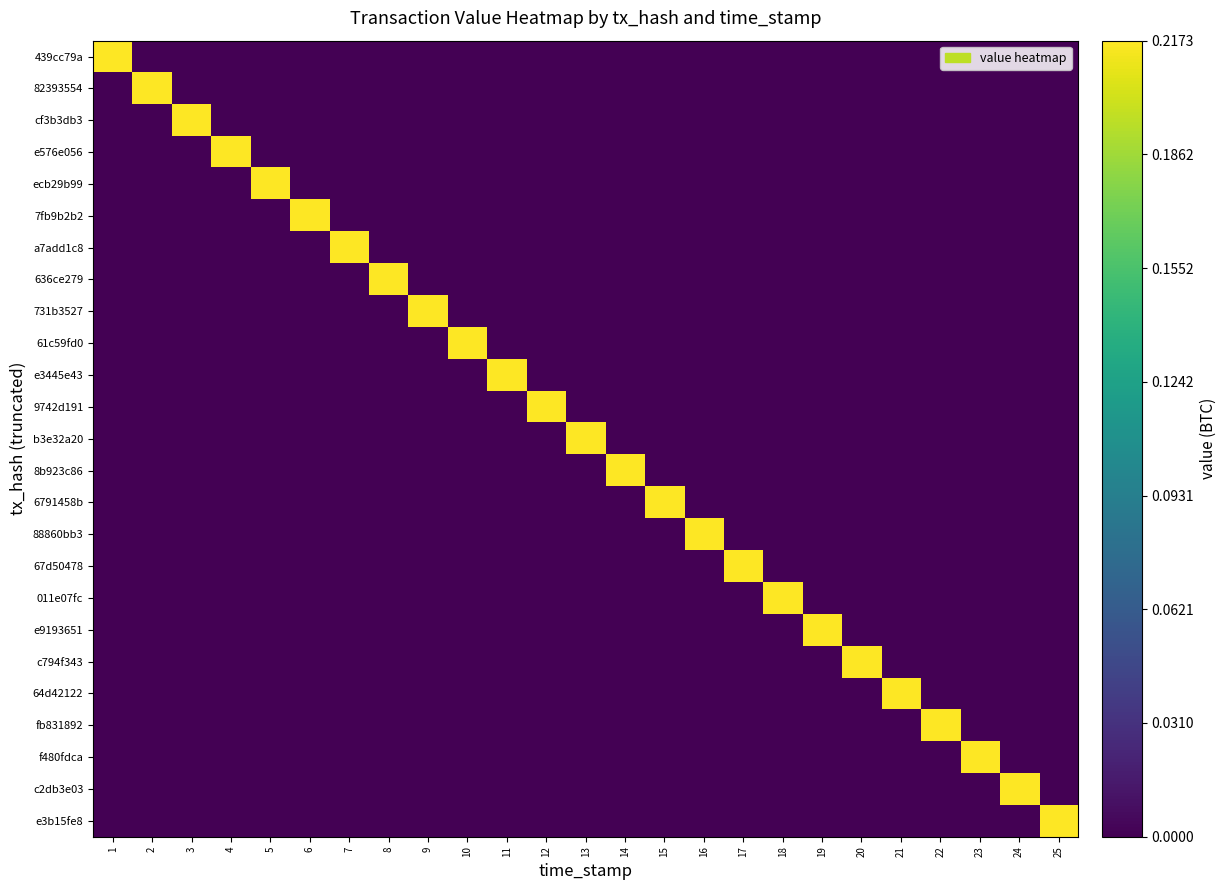

Reading left to right, list all the values displayed in this chart.

439cc79a: 1=0.2	2=0.0	3=0.0	4=0.0	5=0.0	6=0.0	7=0.0	8=0.0	9=0.0	10=0.0	11=0.0	12=0.0	13=0.0	14=0.0	15=0.0	16=0.0	17=0.0	18=0.0	19=0.0	20=0.0	21=0.0	22=0.0	23=0.0	24=0.0	25=0.0
82393554: 1=0.0	2=0.2	3=0.0	4=0.0	5=0.0	6=0.0	7=0.0	8=0.0	9=0.0	10=0.0	11=0.0	12=0.0	13=0.0	14=0.0	15=0.0	16=0.0	17=0.0	18=0.0	19=0.0	20=0.0	21=0.0	22=0.0	23=0.0	24=0.0	25=0.0
cf3b3db3: 1=0.0	2=0.0	3=0.2	4=0.0	5=0.0	6=0.0	7=0.0	8=0.0	9=0.0	10=0.0	11=0.0	12=0.0	13=0.0	14=0.0	15=0.0	16=0.0	17=0.0	18=0.0	19=0.0	20=0.0	21=0.0	22=0.0	23=0.0	24=0.0	25=0.0
e576e056: 1=0.0	2=0.0	3=0.0	4=0.2	5=0.0	6=0.0	7=0.0	8=0.0	9=0.0	10=0.0	11=0.0	12=0.0	13=0.0	14=0.0	15=0.0	16=0.0	17=0.0	18=0.0	19=0.0	20=0.0	21=0.0	22=0.0	23=0.0	24=0.0	25=0.0
ecb29b99: 1=0.0	2=0.0	3=0.0	4=0.0	5=0.2	6=0.0	7=0.0	8=0.0	9=0.0	10=0.0	11=0.0	12=0.0	13=0.0	14=0.0	15=0.0	16=0.0	17=0.0	18=0.0	19=0.0	20=0.0	21=0.0	22=0.0	23=0.0	24=0.0	25=0.0
7fb9b2b2: 1=0.0	2=0.0	3=0.0	4=0.0	5=0.0	6=0.2	7=0.0	8=0.0	9=0.0	10=0.0	11=0.0	12=0.0	13=0.0	14=0.0	15=0.0	16=0.0	17=0.0	18=0.0	19=0.0	20=0.0	21=0.0	22=0.0	23=0.0	24=0.0	25=0.0
a7add1c8: 1=0.0	2=0.0	3=0.0	4=0.0	5=0.0	6=0.0	7=0.2	8=0.0	9=0.0	10=0.0	11=0.0	12=0.0	13=0.0	14=0.0	15=0.0	16=0.0	17=0.0	18=0.0	19=0.0	20=0.0	21=0.0	22=0.0	23=0.0	24=0.0	25=0.0
636ce279: 1=0.0	2=0.0	3=0.0	4=0.0	5=0.0	6=0.0	7=0.0	8=0.2	9=0.0	10=0.0	11=0.0	12=0.0	13=0.0	14=0.0	15=0.0	16=0.0	17=0.0	18=0.0	19=0.0	20=0.0	21=0.0	22=0.0	23=0.0	24=0.0	25=0.0
731b3527: 1=0.0	2=0.0	3=0.0	4=0.0	5=0.0	6=0.0	7=0.0	8=0.0	9=0.2	10=0.0	11=0.0	12=0.0	13=0.0	14=0.0	15=0.0	16=0.0	17=0.0	18=0.0	19=0.0	20=0.0	21=0.0	22=0.0	23=0.0	24=0.0	25=0.0
61c59fd0: 1=0.0	2=0.0	3=0.0	4=0.0	5=0.0	6=0.0	7=0.0	8=0.0	9=0.0	10=0.2	11=0.0	12=0.0	13=0.0	14=0.0	15=0.0	16=0.0	17=0.0	18=0.0	19=0.0	20=0.0	21=0.0	22=0.0	23=0.0	24=0.0	25=0.0
e3445e43: 1=0.0	2=0.0	3=0.0	4=0.0	5=0.0	6=0.0	7=0.0	8=0.0	9=0.0	10=0.0	11=0.2	12=0.0	13=0.0	14=0.0	15=0.0	16=0.0	17=0.0	18=0.0	19=0.0	20=0.0	21=0.0	22=0.0	23=0.0	24=0.0	25=0.0
9742d191: 1=0.0	2=0.0	3=0.0	4=0.0	5=0.0	6=0.0	7=0.0	8=0.0	9=0.0	10=0.0	11=0.0	12=0.2	13=0.0	14=0.0	15=0.0	16=0.0	17=0.0	18=0.0	19=0.0	20=0.0	21=0.0	22=0.0	23=0.0	24=0.0	25=0.0
b3e32a20: 1=0.0	2=0.0	3=0.0	4=0.0	5=0.0	6=0.0	7=0.0	8=0.0	9=0.0	10=0.0	11=0.0	12=0.0	13=0.2	14=0.0	15=0.0	16=0.0	17=0.0	18=0.0	19=0.0	20=0.0	21=0.0	22=0.0	23=0.0	24=0.0	25=0.0
8b923c86: 1=0.0	2=0.0	3=0.0	4=0.0	5=0.0	6=0.0	7=0.0	8=0.0	9=0.0	10=0.0	11=0.0	12=0.0	13=0.0	14=0.2	15=0.0	16=0.0	17=0.0	18=0.0	19=0.0	20=0.0	21=0.0	22=0.0	23=0.0	24=0.0	25=0.0
6791458b: 1=0.0	2=0.0	3=0.0	4=0.0	5=0.0	6=0.0	7=0.0	8=0.0	9=0.0	10=0.0	11=0.0	12=0.0	13=0.0	14=0.0	15=0.2	16=0.0	17=0.0	18=0.0	19=0.0	20=0.0	21=0.0	22=0.0	23=0.0	24=0.0	25=0.0
88860bb3: 1=0.0	2=0.0	3=0.0	4=0.0	5=0.0	6=0.0	7=0.0	8=0.0	9=0.0	10=0.0	11=0.0	12=0.0	13=0.0	14=0.0	15=0.0	16=0.2	17=0.0	18=0.0	19=0.0	20=0.0	21=0.0	22=0.0	23=0.0	24=0.0	25=0.0
67d50478: 1=0.0	2=0.0	3=0.0	4=0.0	5=0.0	6=0.0	7=0.0	8=0.0	9=0.0	10=0.0	11=0.0	12=0.0	13=0.0	14=0.0	15=0.0	16=0.0	17=0.2	18=0.0	19=0.0	20=0.0	21=0.0	22=0.0	23=0.0	24=0.0	25=0.0
011e07fc: 1=0.0	2=0.0	3=0.0	4=0.0	5=0.0	6=0.0	7=0.0	8=0.0	9=0.0	10=0.0	11=0.0	12=0.0	13=0.0	14=0.0	15=0.0	16=0.0	17=0.0	18=0.2	19=0.0	20=0.0	21=0.0	22=0.0	23=0.0	24=0.0	25=0.0
e9193651: 1=0.0	2=0.0	3=0.0	4=0.0	5=0.0	6=0.0	7=0.0	8=0.0	9=0.0	10=0.0	11=0.0	12=0.0	13=0.0	14=0.0	15=0.0	16=0.0	17=0.0	18=0.0	19=0.2	20=0.0	21=0.0	22=0.0	23=0.0	24=0.0	25=0.0
c794f343: 1=0.0	2=0.0	3=0.0	4=0.0	5=0.0	6=0.0	7=0.0	8=0.0	9=0.0	10=0.0	11=0.0	12=0.0	13=0.0	14=0.0	15=0.0	16=0.0	17=0.0	18=0.0	19=0.0	20=0.2	21=0.0	22=0.0	23=0.0	24=0.0	25=0.0
64d42122: 1=0.0	2=0.0	3=0.0	4=0.0	5=0.0	6=0.0	7=0.0	8=0.0	9=0.0	10=0.0	11=0.0	12=0.0	13=0.0	14=0.0	15=0.0	16=0.0	17=0.0	18=0.0	19=0.0	20=0.0	21=0.2	22=0.0	23=0.0	24=0.0	25=0.0
fb831892: 1=0.0	2=0.0	3=0.0	4=0.0	5=0.0	6=0.0	7=0.0	8=0.0	9=0.0	10=0.0	11=0.0	12=0.0	13=0.0	14=0.0	15=0.0	16=0.0	17=0.0	18=0.0	19=0.0	20=0.0	21=0.0	22=0.2	23=0.0	24=0.0	25=0.0
f480fdca: 1=0.0	2=0.0	3=0.0	4=0.0	5=0.0	6=0.0	7=0.0	8=0.0	9=0.0	10=0.0	11=0.0	12=0.0	13=0.0	14=0.0	15=0.0	16=0.0	17=0.0	18=0.0	19=0.0	20=0.0	21=0.0	22=0.0	23=0.2	24=0.0	25=0.0
c2db3e03: 1=0.0	2=0.0	3=0.0	4=0.0	5=0.0	6=0.0	7=0.0	8=0.0	9=0.0	10=0.0	11=0.0	12=0.0	13=0.0	14=0.0	15=0.0	16=0.0	17=0.0	18=0.0	19=0.0	20=0.0	21=0.0	22=0.0	23=0.0	24=0.2	25=0.0
e3b15fe8: 1=0.0	2=0.0	3=0.0	4=0.0	5=0.0	6=0.0	7=0.0	8=0.0	9=0.0	10=0.0	11=0.0	12=0.0	13=0.0	14=0.0	15=0.0	16=0.0	17=0.0	18=0.0	19=0.0	20=0.0	21=0.0	22=0.0	23=0.0	24=0.0	25=0.2